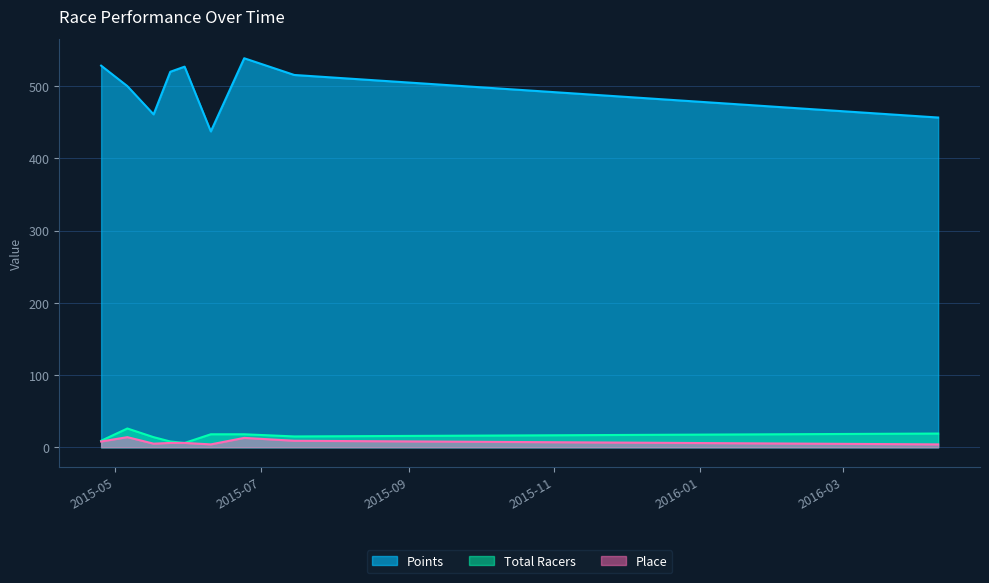

What is the total value across all series at 2016-04-10?

479.5